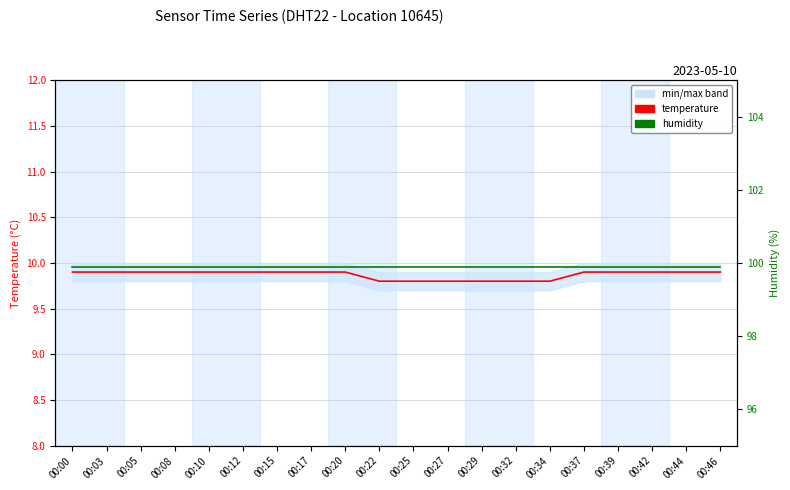

True or false: humidity and temperature cross at least once.

False